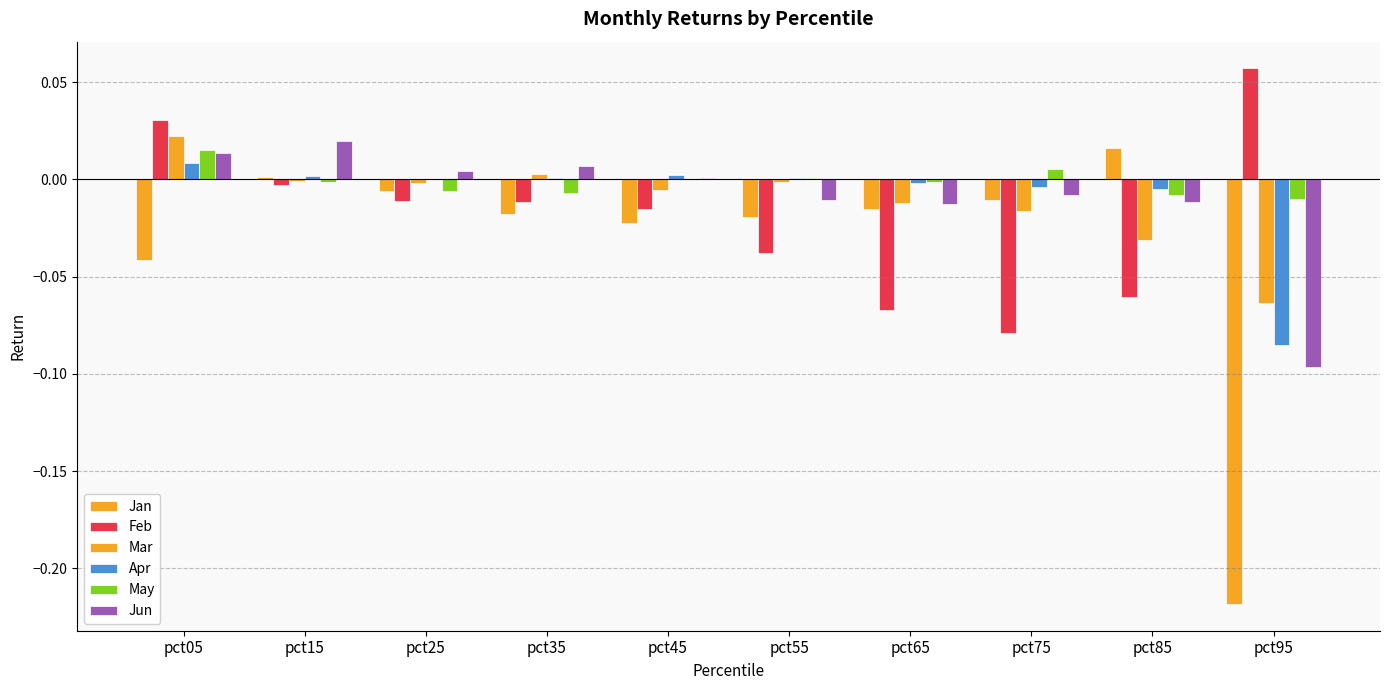

How many series are shown in this chart?

6